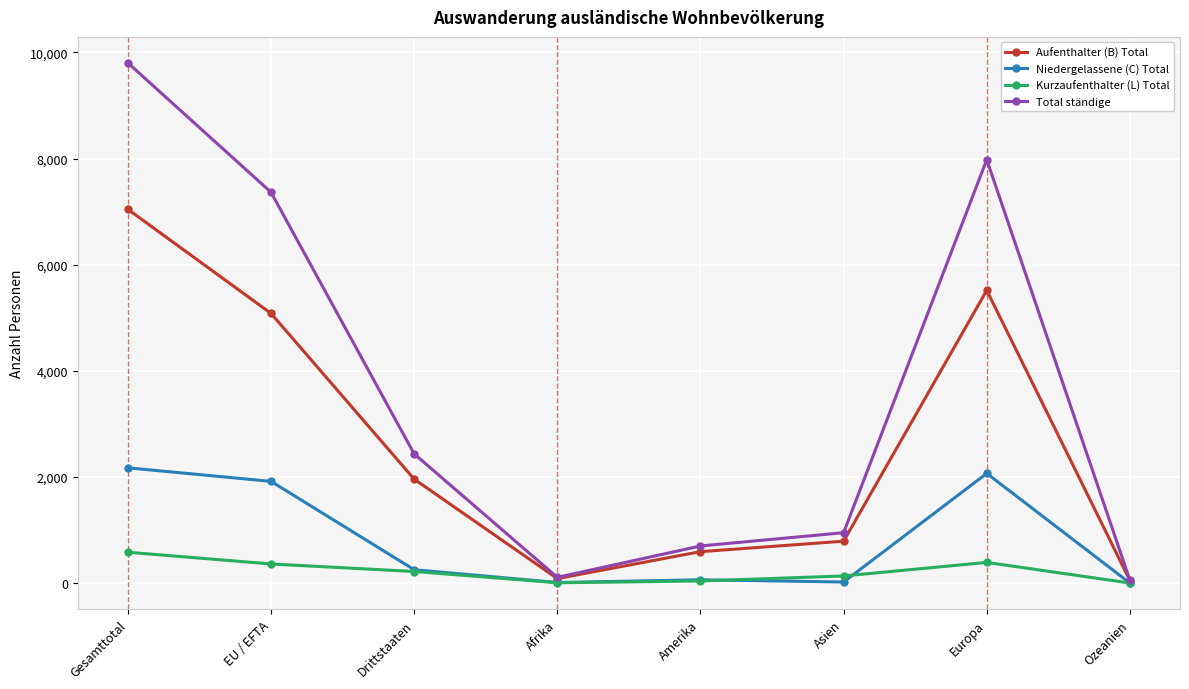

Does the chart display data point markers on the line(s)?

Yes